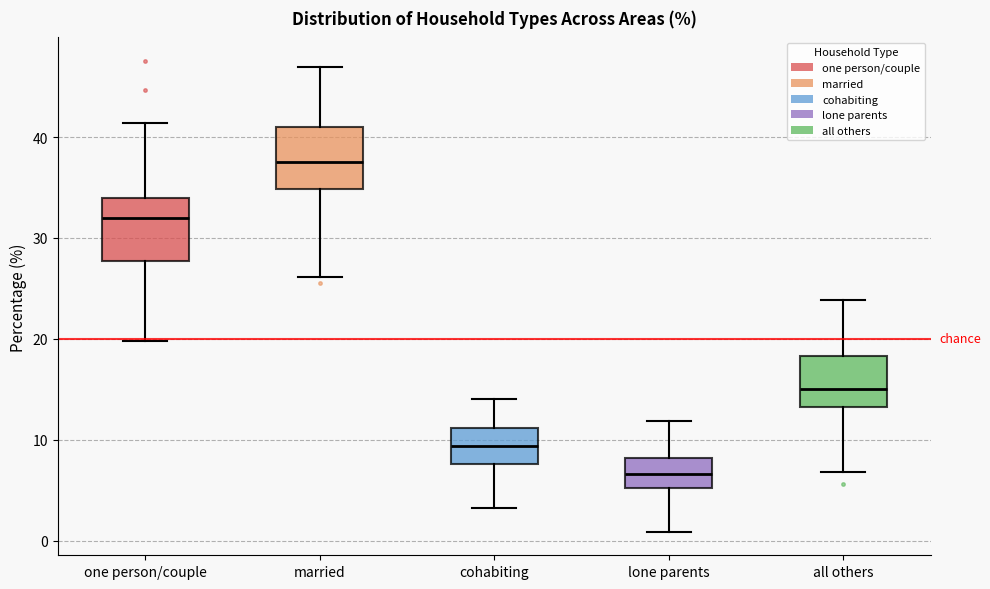

Where is the upper edge of the box for one person/couple on the y-axis? The values are not printed on the chart, so give them approximately, as read against the axis.

34